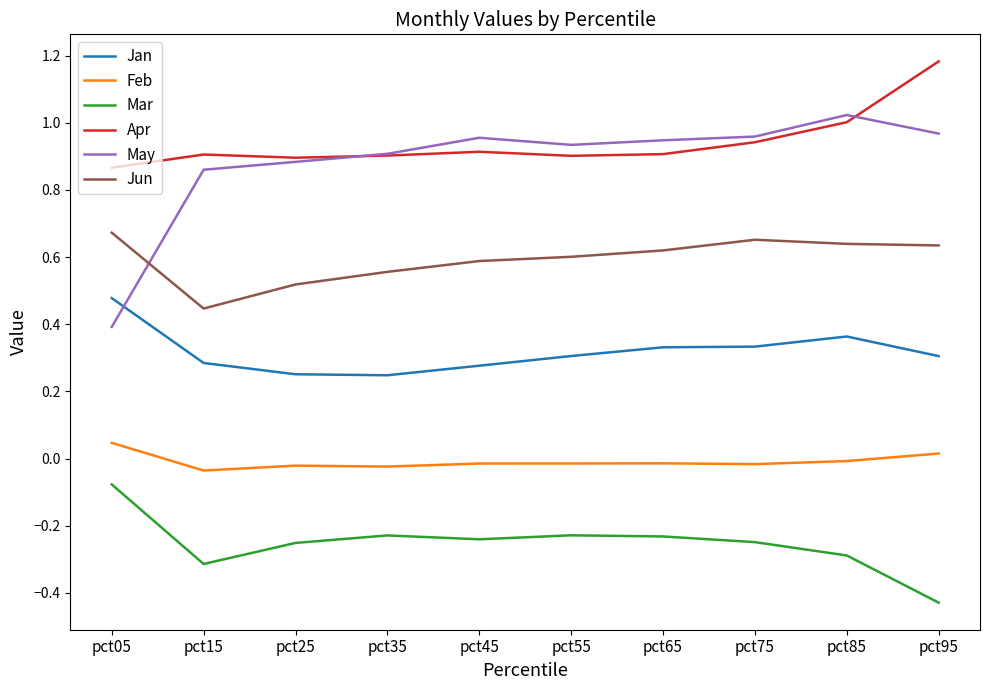

How many Jan values are between 0 and 1?

10